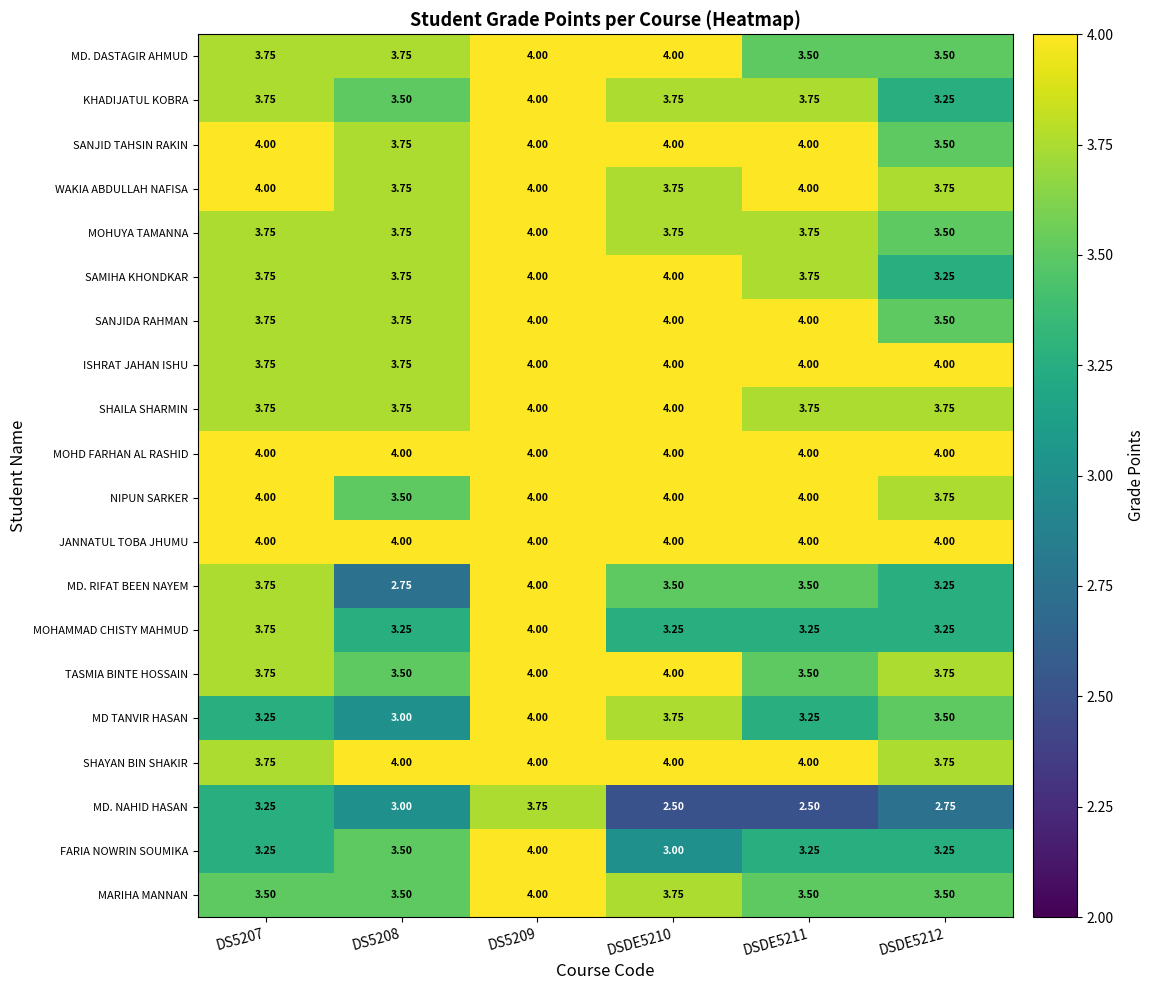

Which series changed the most between DS5207 and DSDE5211?

MD. NAHID HASAN